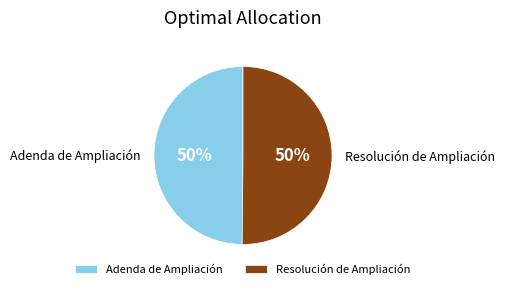

Do Resolución de Ampliación and Adenda de Ampliación together represent more than half of the pie?

Yes